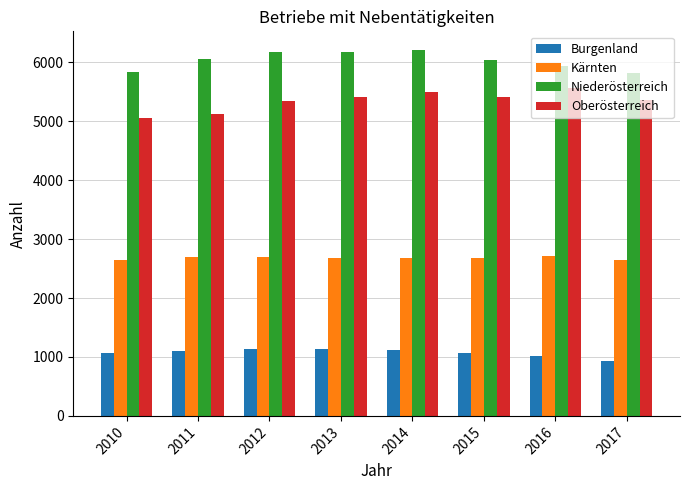

True or false: Oberösterreich has a value of 3485 at 2016.

False